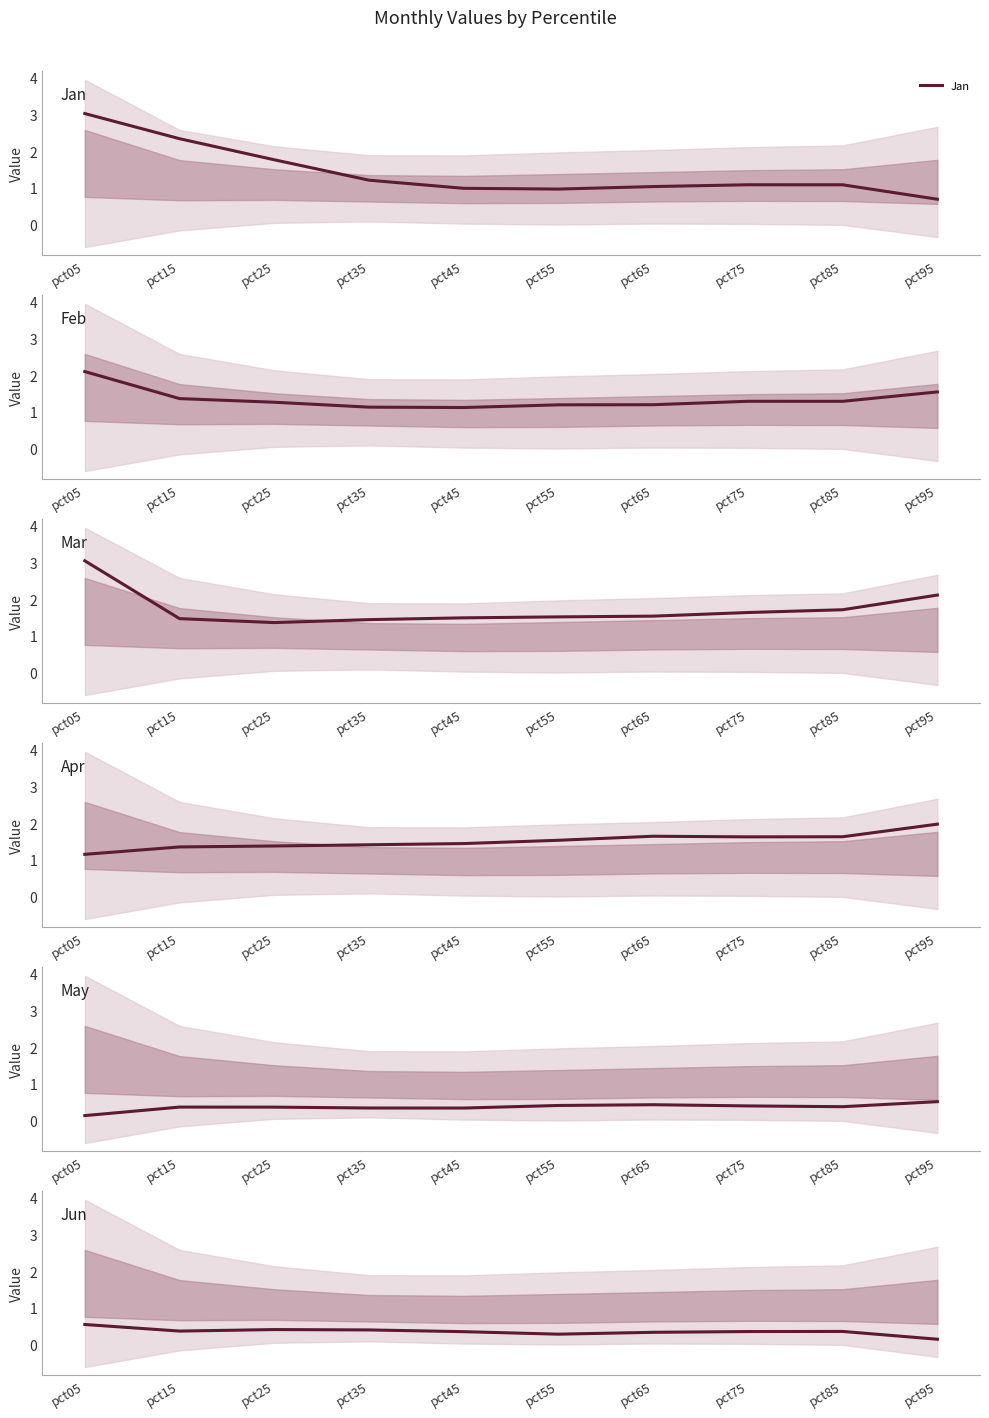

Does the chart have visible grid lines?

No